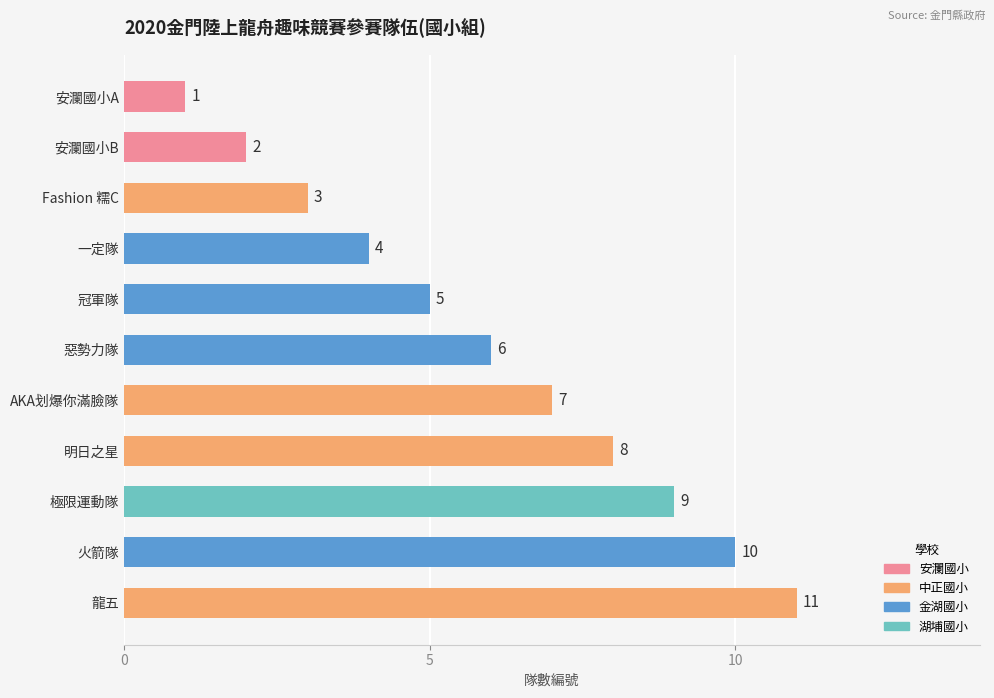

Are the bars horizontal?

Yes